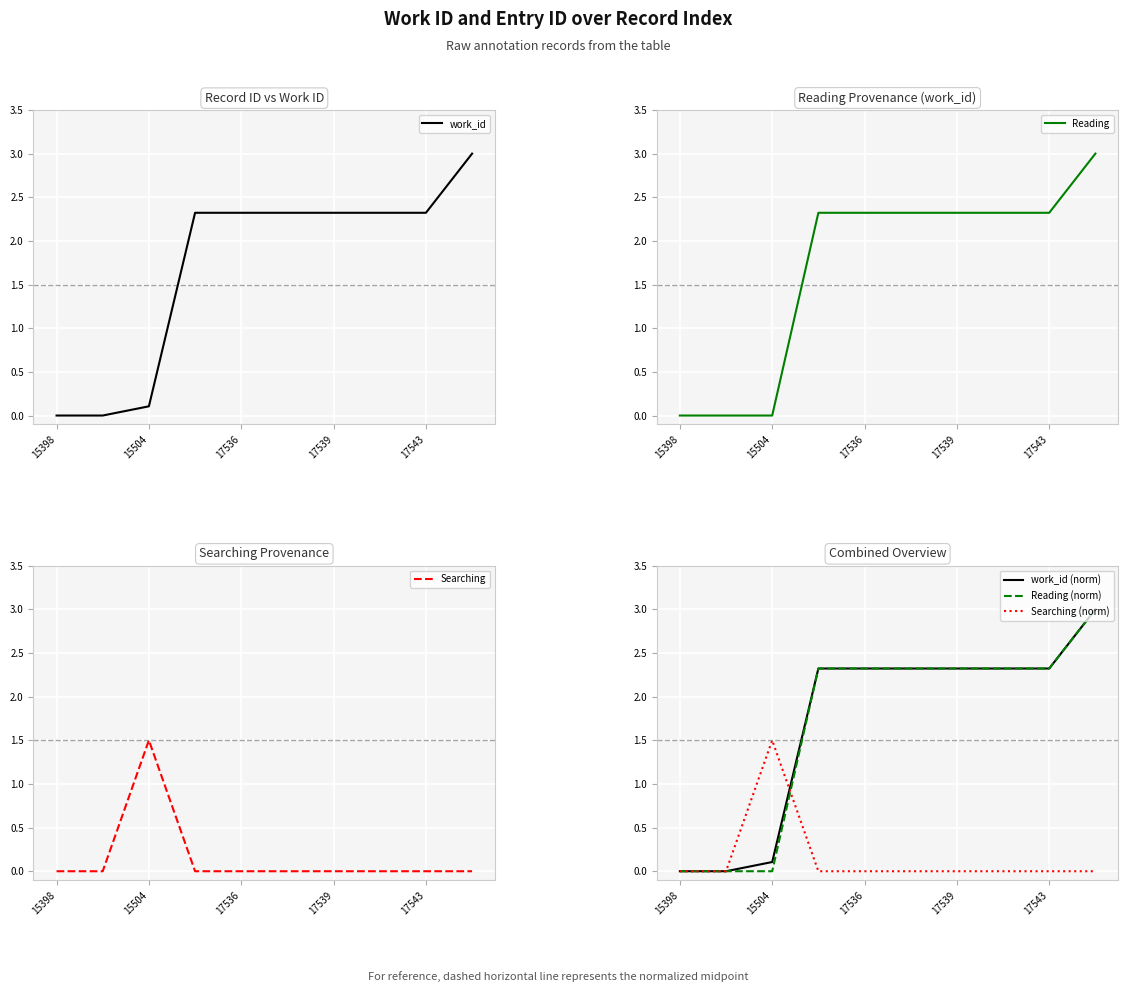

At which label is work_id (norm) closest to 1?

15504